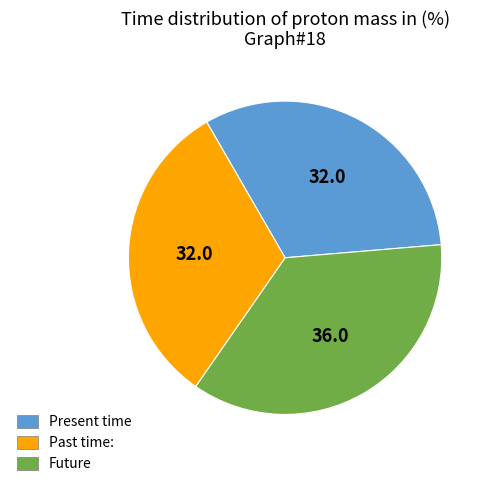

Do Past time: and Present time together represent more than half of the pie?

Yes